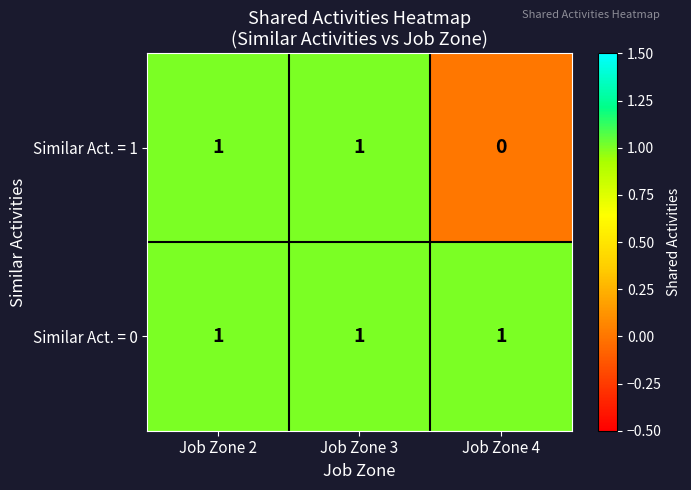

Which series has the largest total across all categories?

Similar Act. = 0